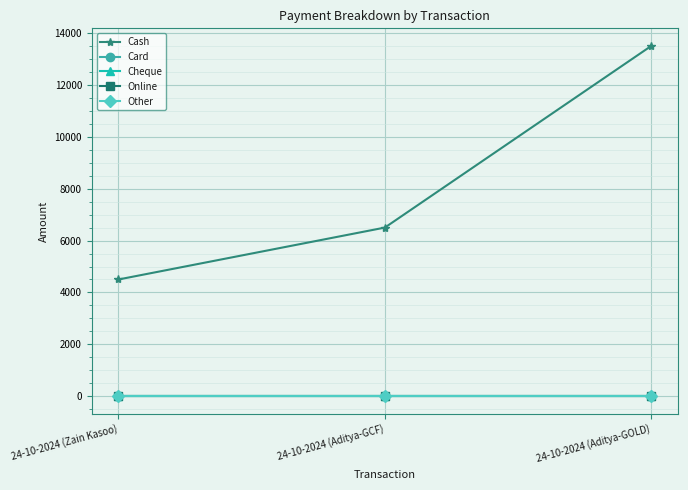

Is this an area chart (filled region under the line)?

No